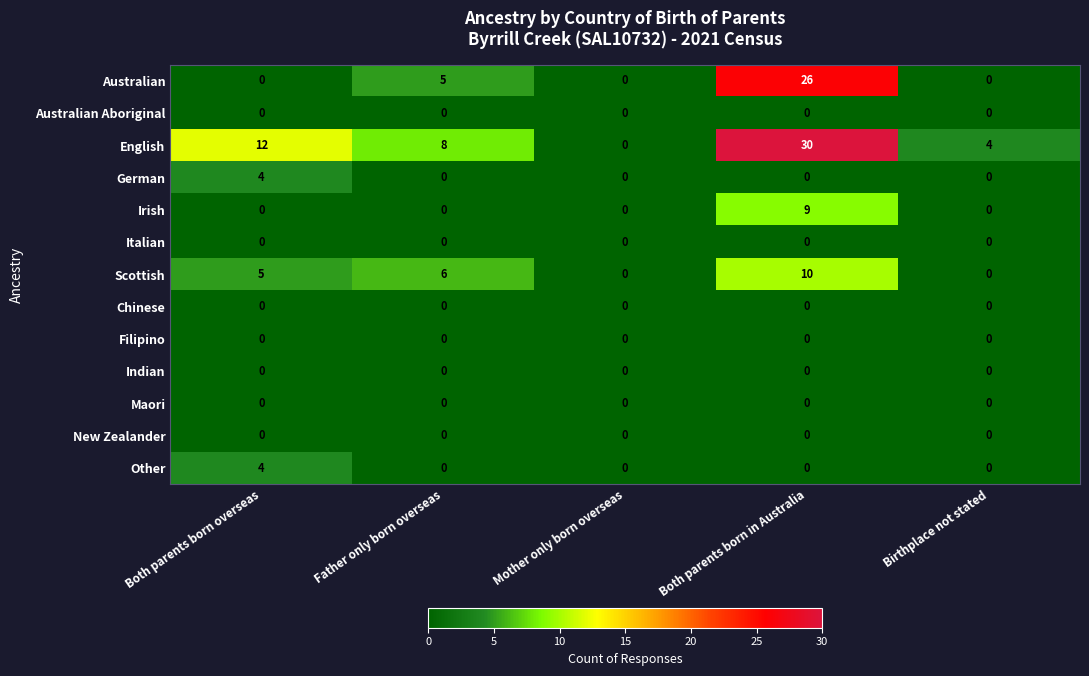

What is the sum of the Australian values at Both parents born in Australia and Birthplace not stated?

26